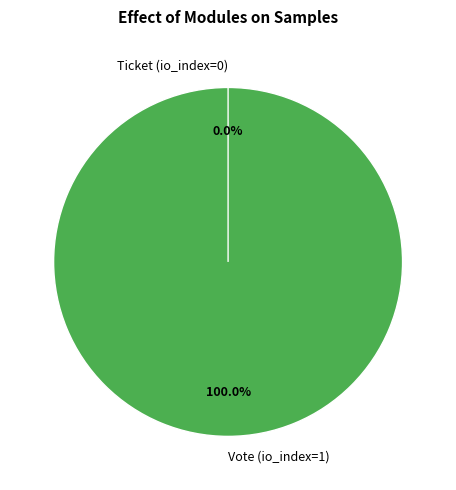

To the nearest percent, what is the difference between the Ticket (io_index=0) and Vote (io_index=1) slice percentages?

100%